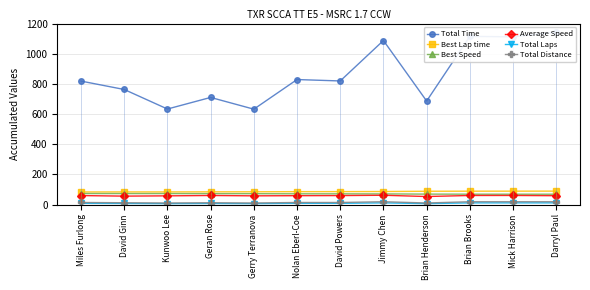

What is the smallest value displayed?

6.0